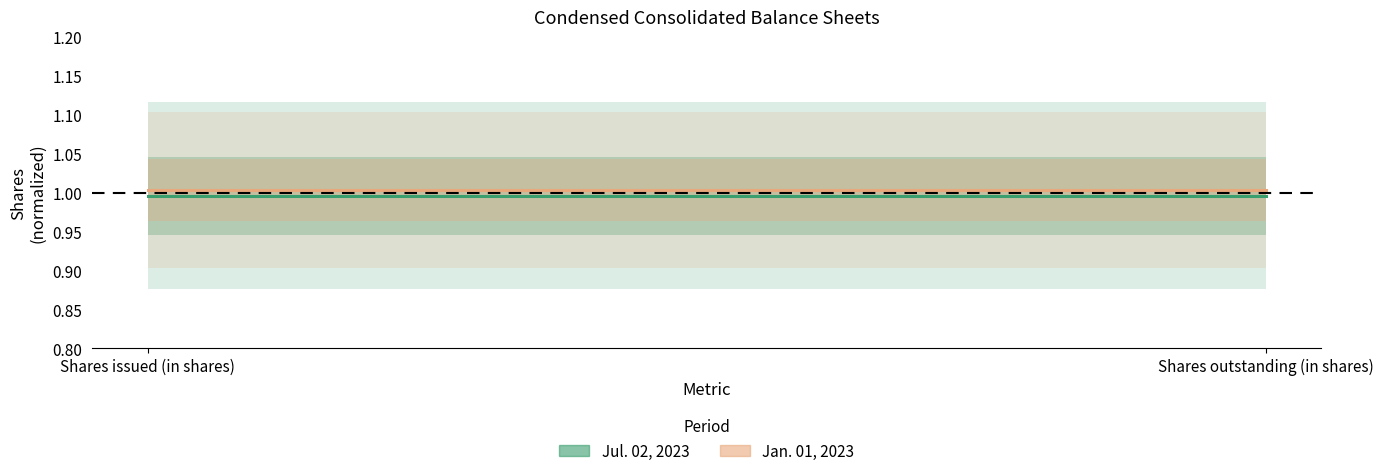

Read the Jan. 01, 2023 value at Shares issued (in shares).

1.0